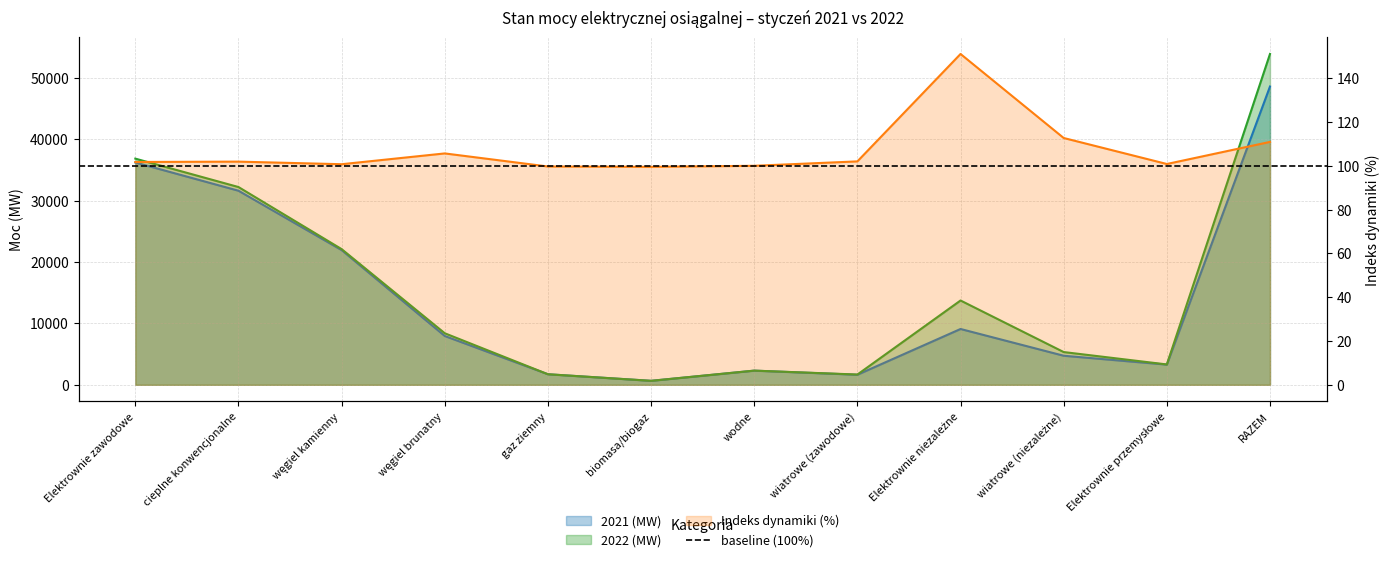

What position from the right is wodne?

6